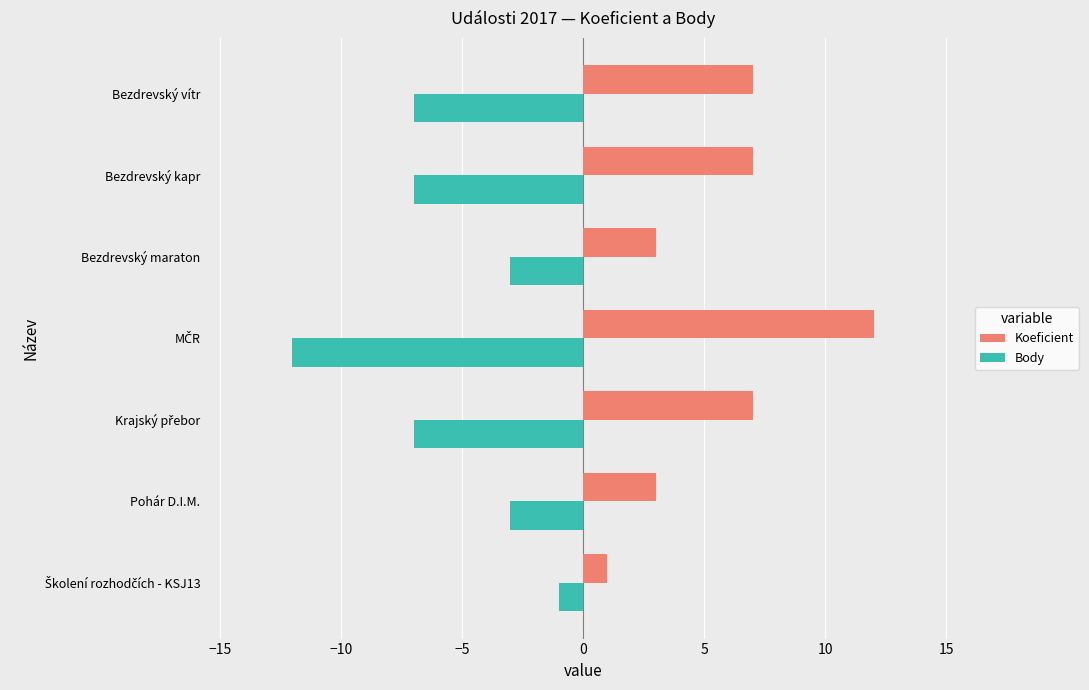

At how many categories does at least one series exceed 5?

4